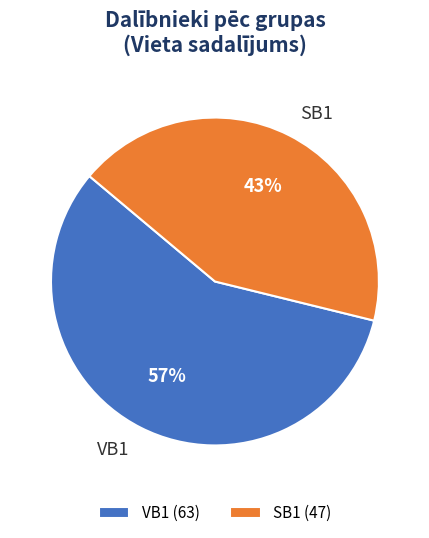

Which slice is the largest?

VB1